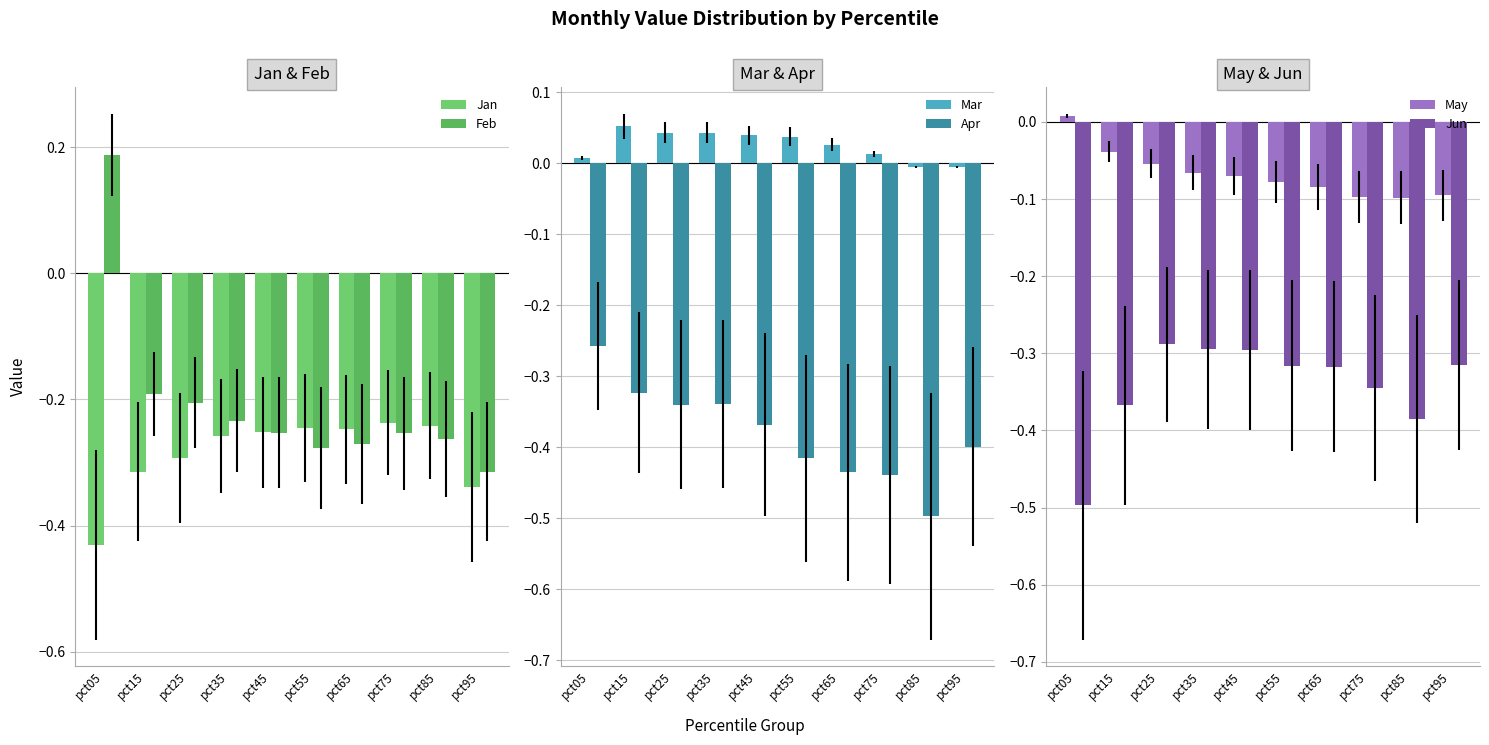

At pct95, list the series in order from smallest to largest.

Apr, Jan, Jun, Feb, May, Mar